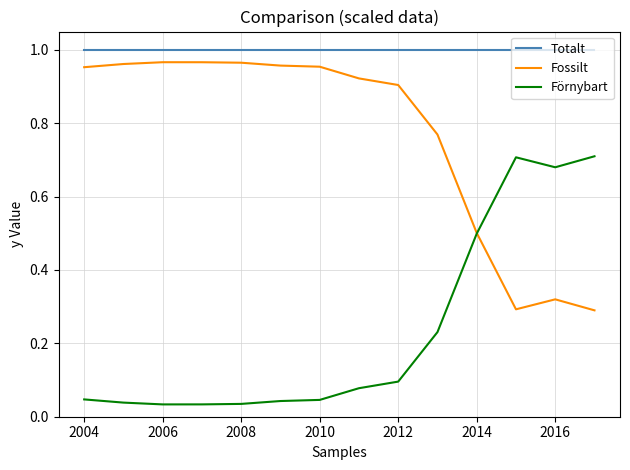

How many intersections are there between Förnybart and Fossilt?

1